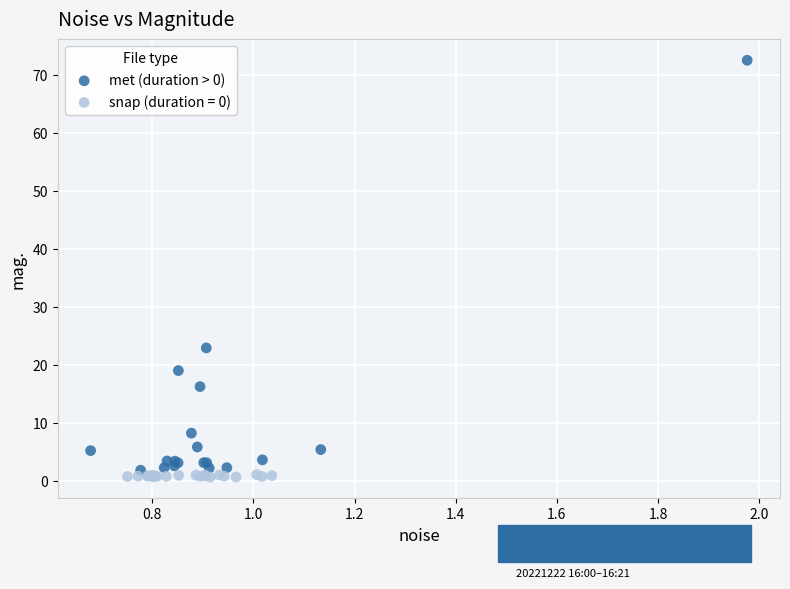

Which series has the largest Y range (max minus min)?

met (duration > 0)